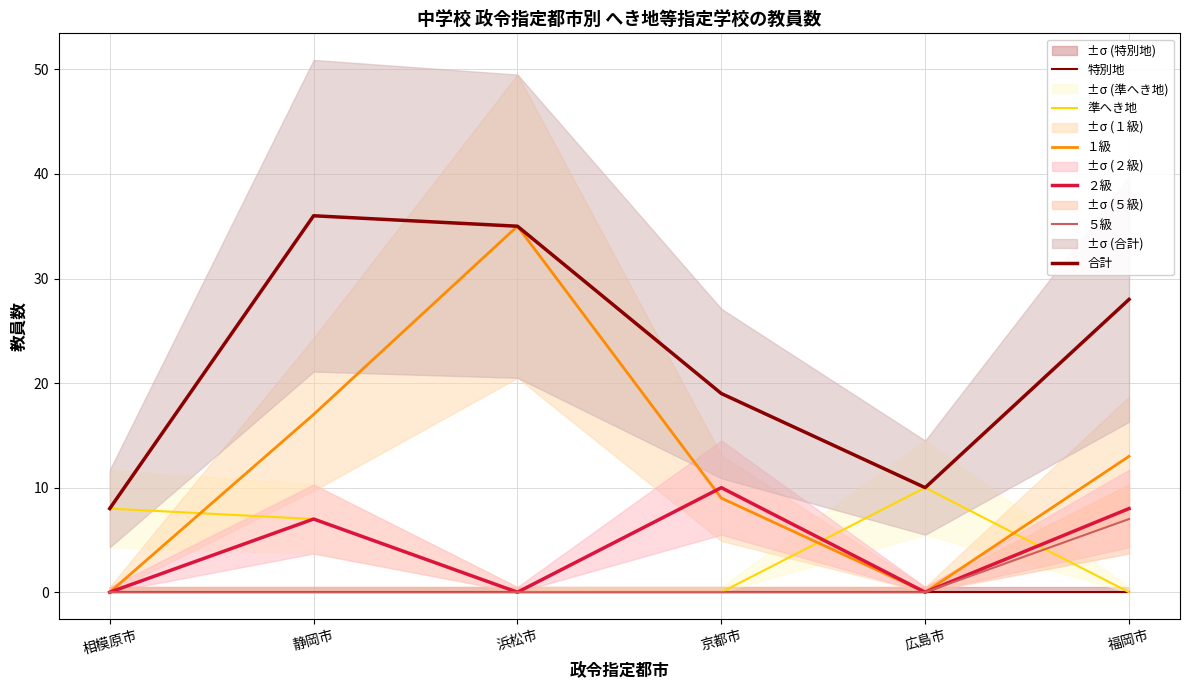

True or false: １級 and 合計 cross at least once.

False